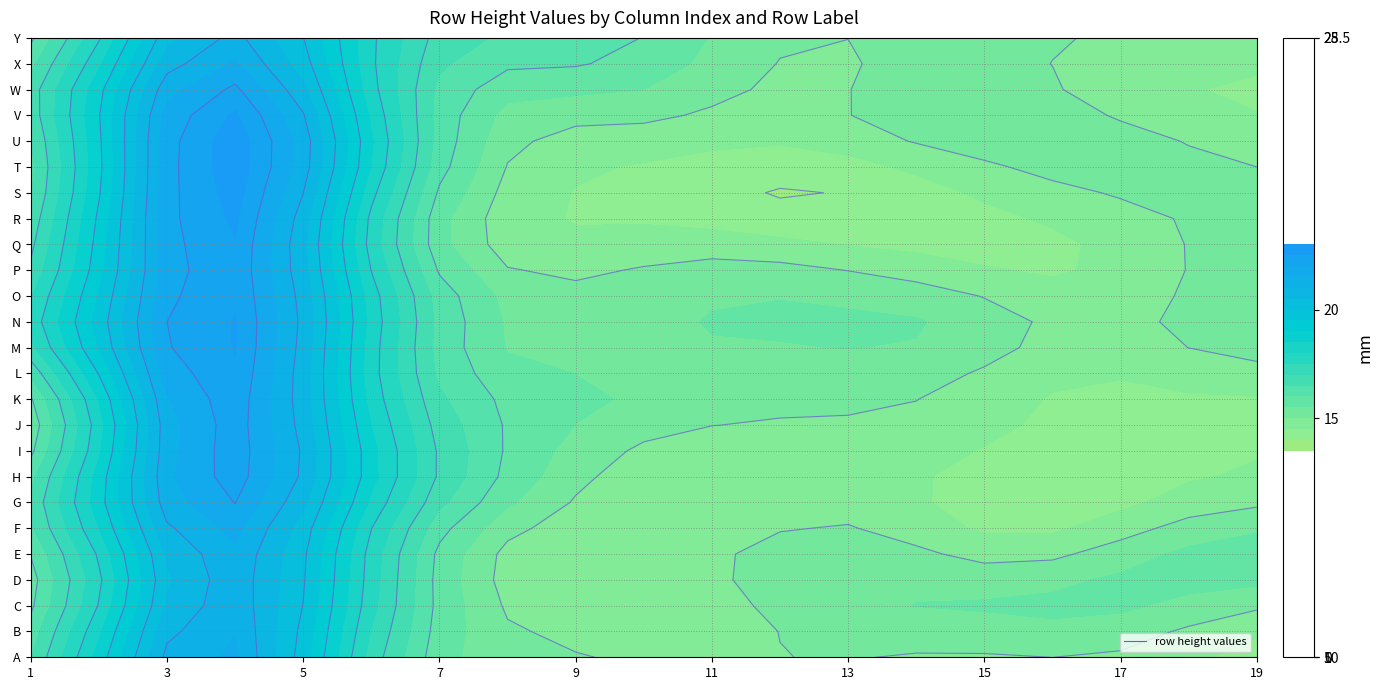

What is the sum of all 2 values?

615.2